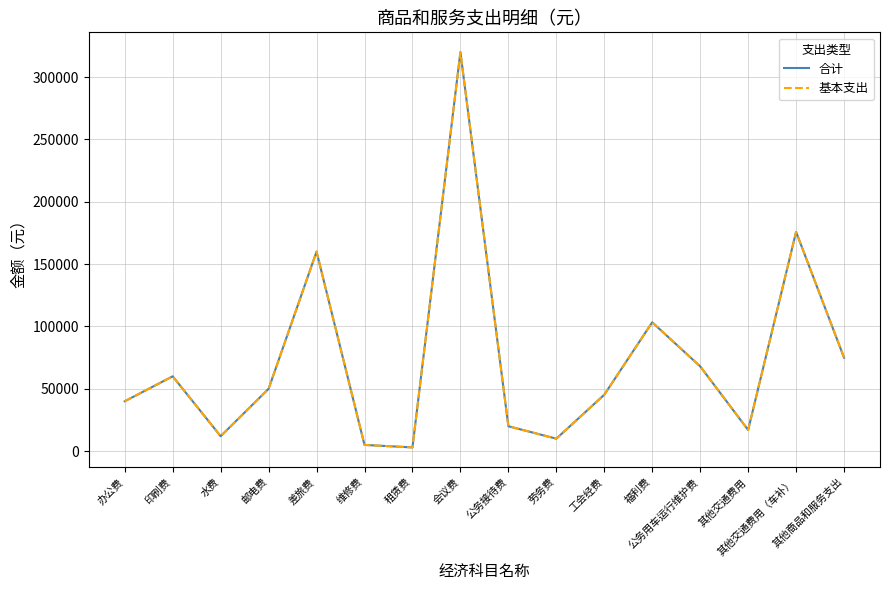

What is the label of the 7th point from the right?

劳务费